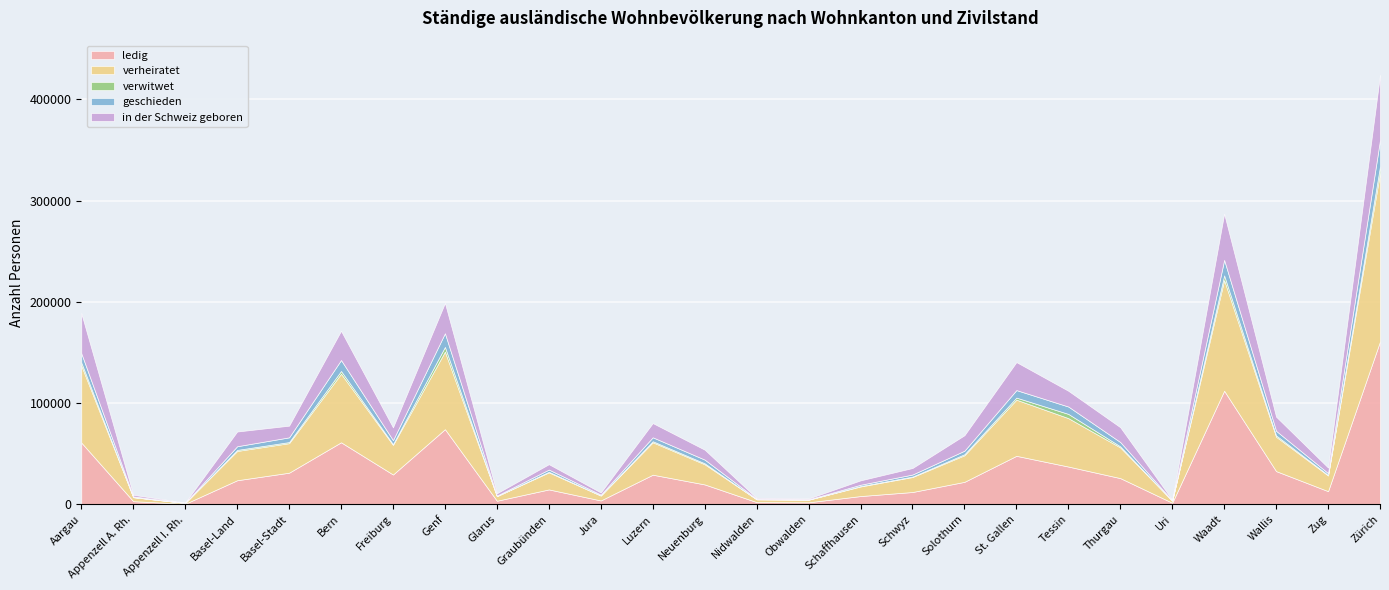

List the series in order of their peak value, highest first.

verheiratet, ledig, in der Schweiz geboren, geschieden, verwitwet